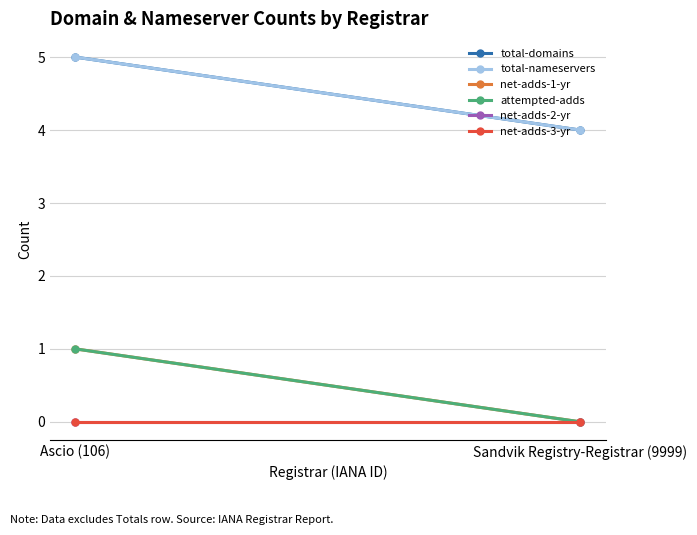

What is the value of the total-domains point at the 1st from the left?

5